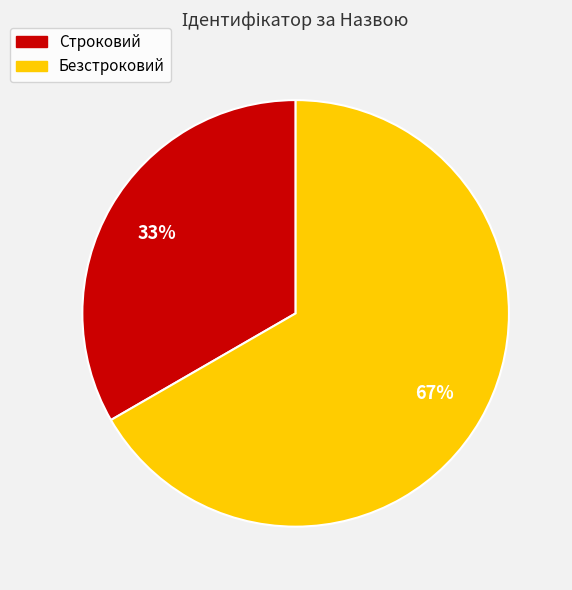

Rank the categories by value from lowest to highest.

Строковий, Безстроковий